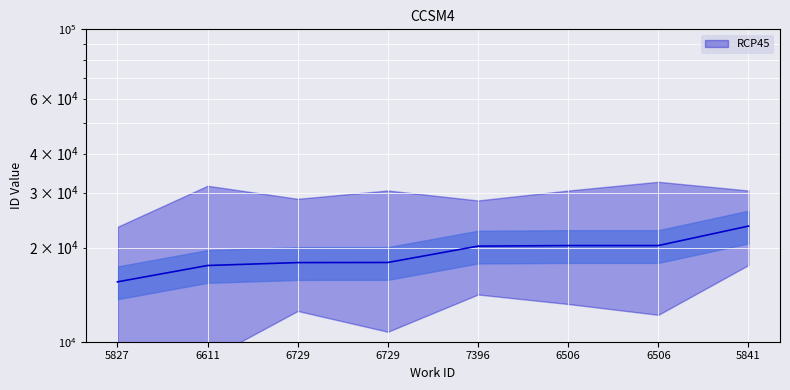

True or false: the data shows 10135 at 6729.

False